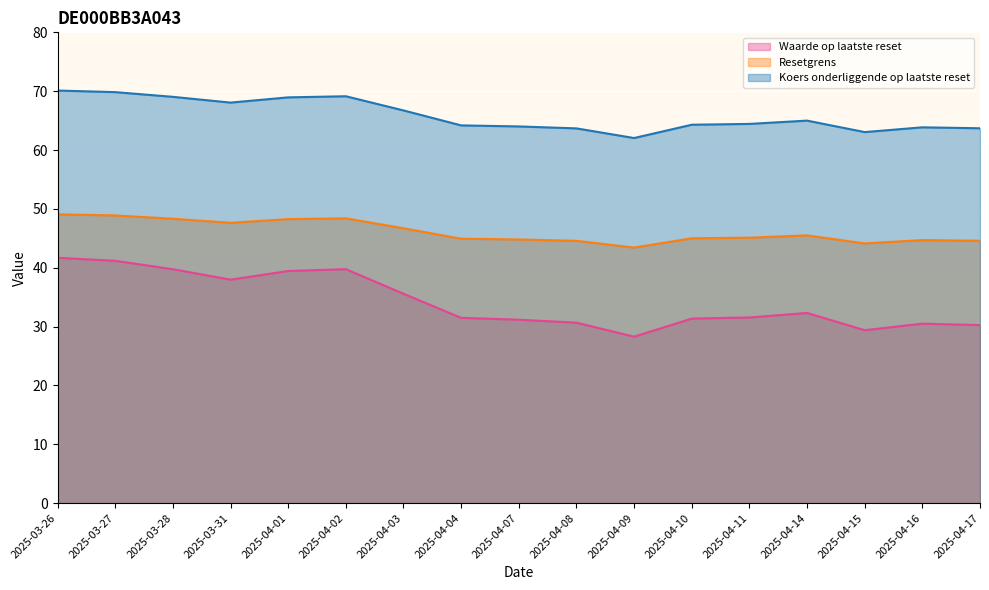

How many data points in Koers onderliggende op laatste reset are above 64?

12